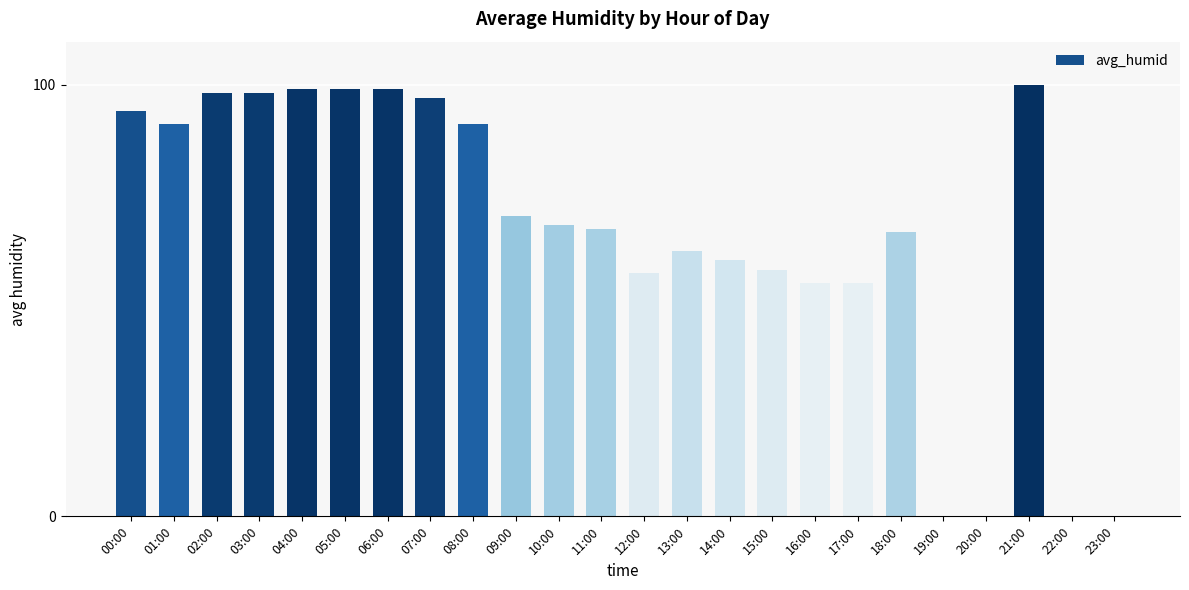

Are the bars horizontal?

No